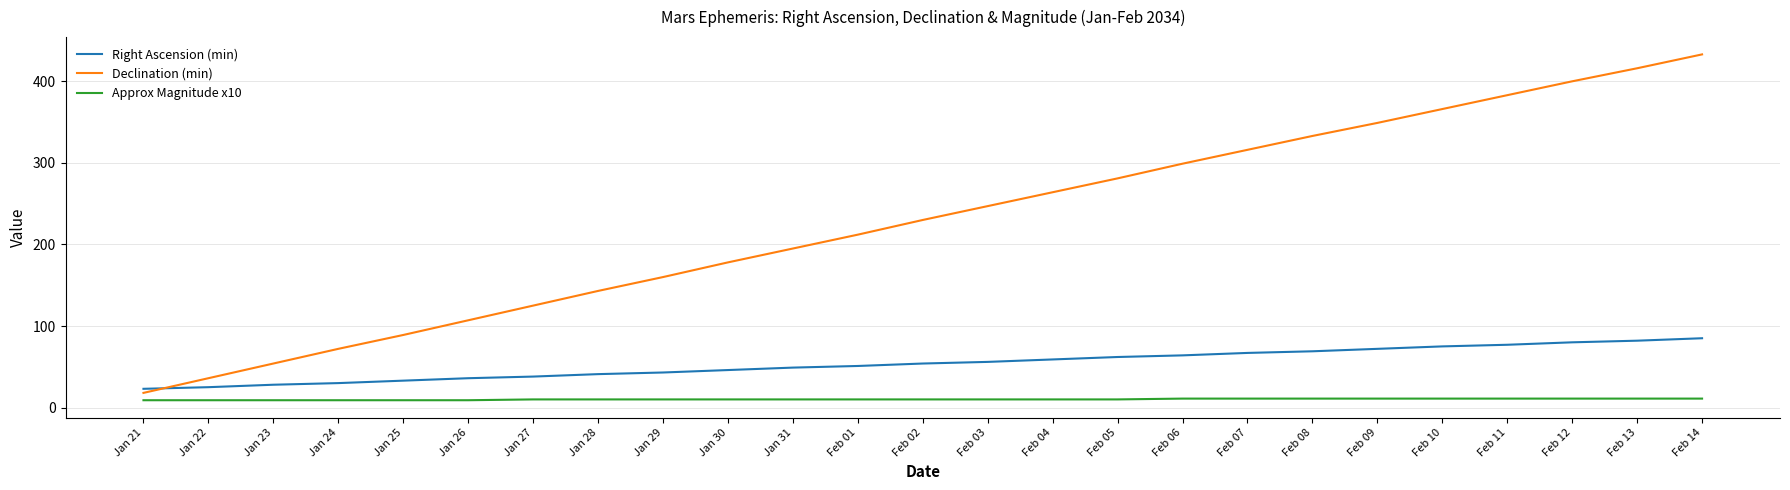

How many values in the Right Ascension (min) series are below 54?

12